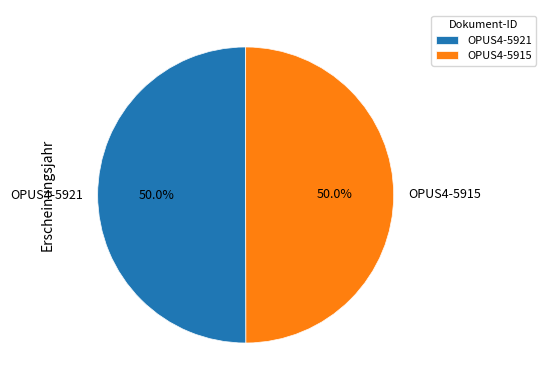

How many segments does this pie chart have?

2